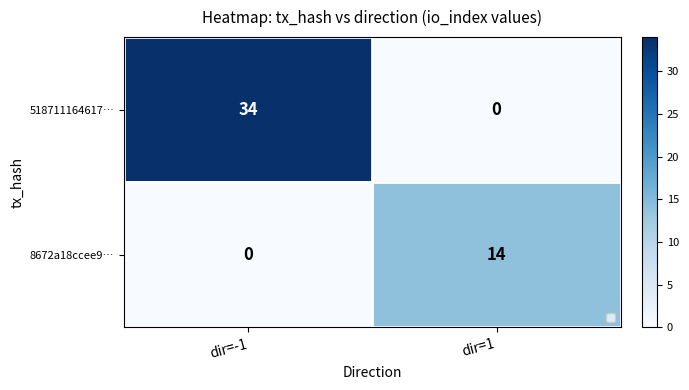

List the series in order of their overall mean, highest first.

518711164617…, 8672a18ccee9…